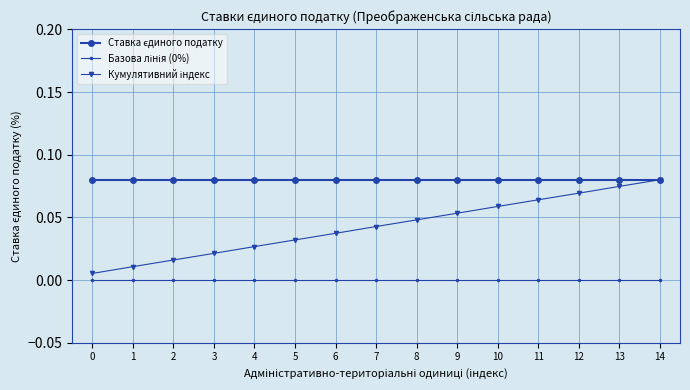

At which category is the sum across all series the highest?

14